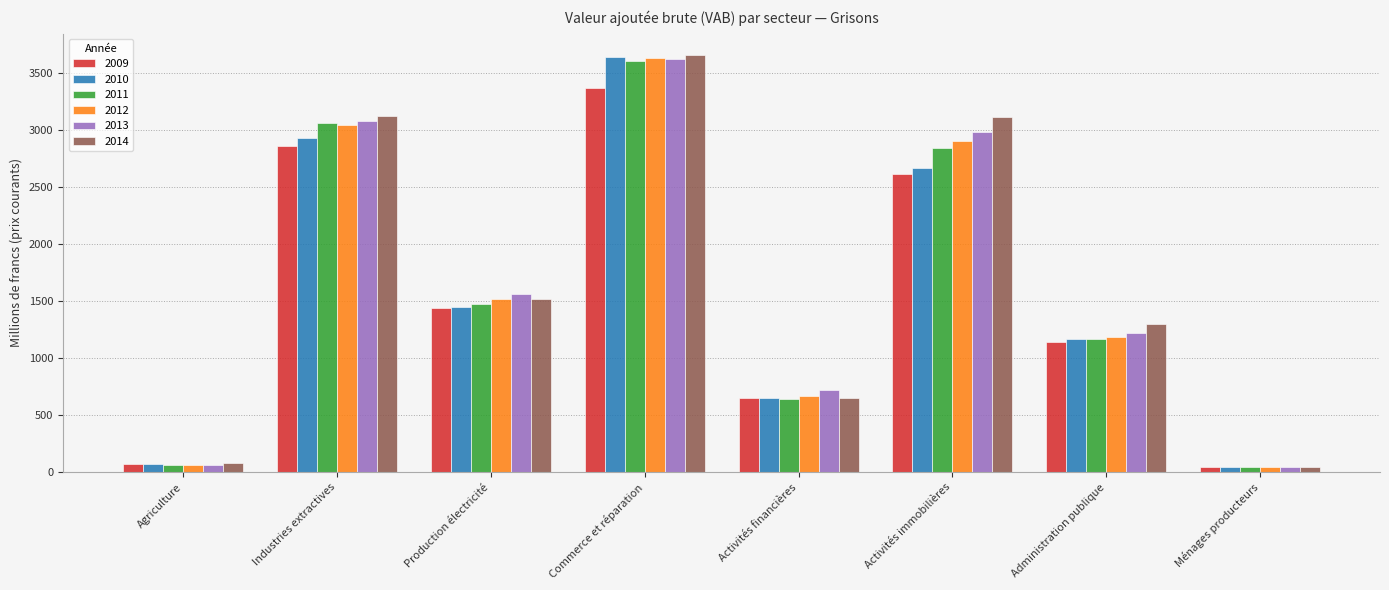

How many series are shown in this chart?

6